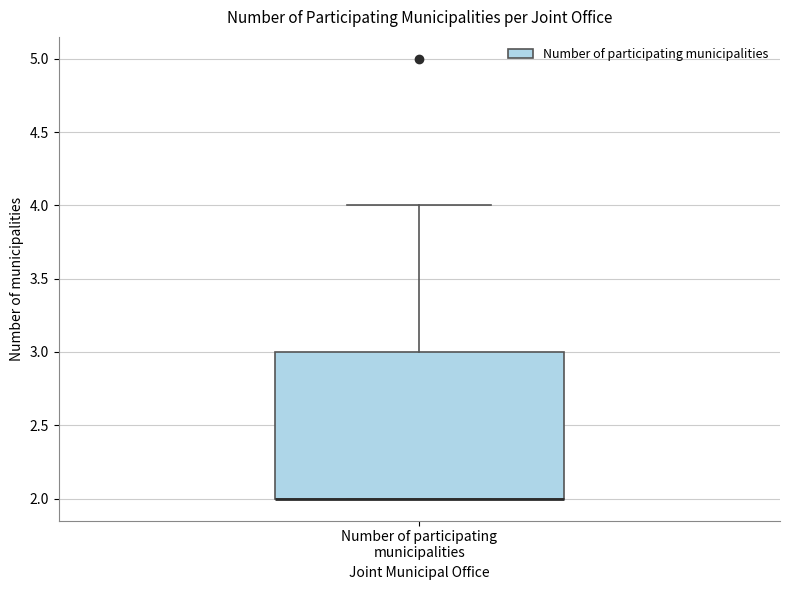

Transcribe this box plot: give where the median line is, the range the box spans, and where the two whiskers end, as read against the y-axis. The values are not printed on the chart, so give them approximately, as read against the axis.

median 2 (drawn on the box's lower edge), box 2 to 3, whiskers 2 to 4